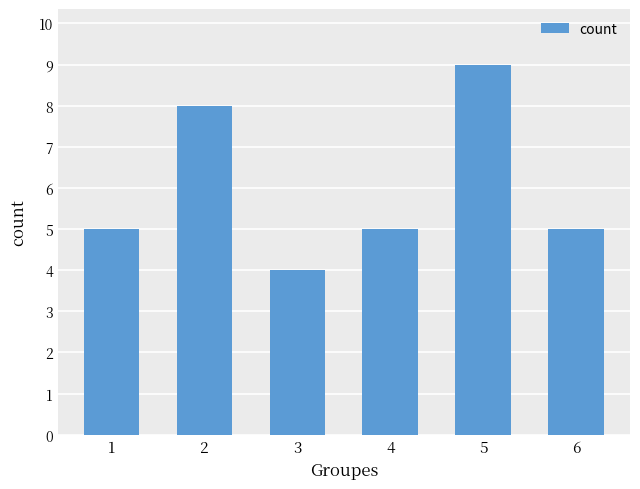

What is the change in value from 3 to 5?

+5